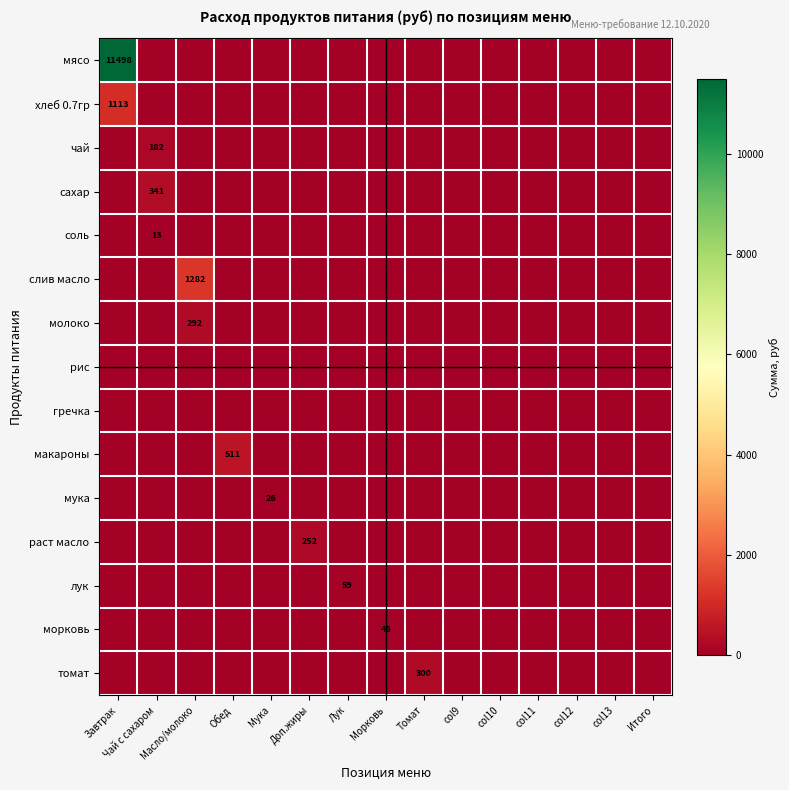

Which has a higher value, Завтрак or Томат?

Завтрак